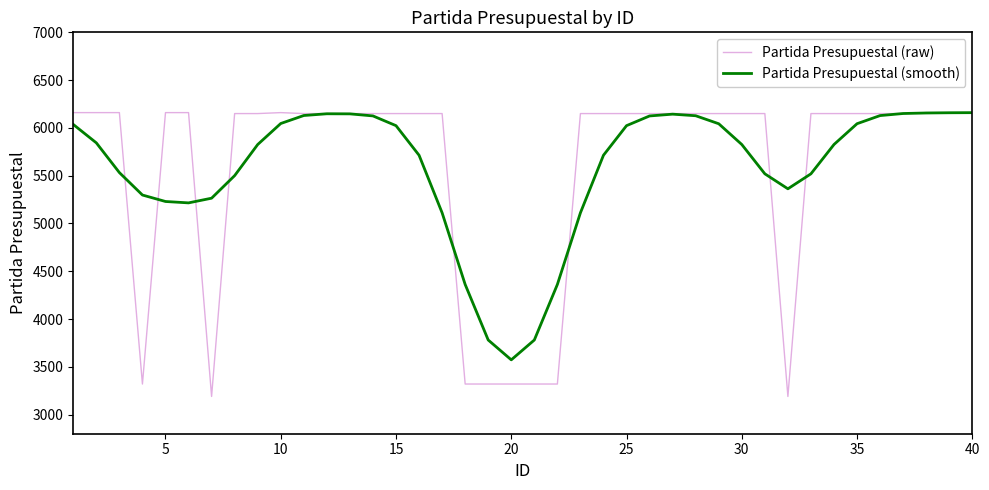

Which series has the largest range (max minus min)?

Partida Presupuestal (raw)